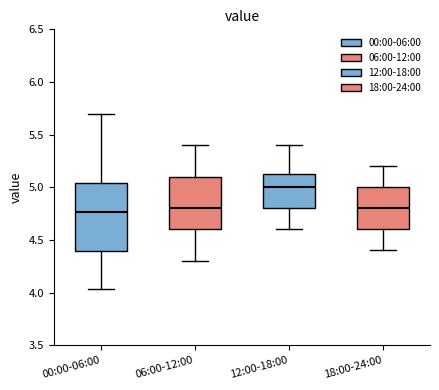

Where does the median line of the box for 12:00-18:00 sit on the y-axis? The values are not printed on the chart, so give them approximately, as read against the axis.

5.00